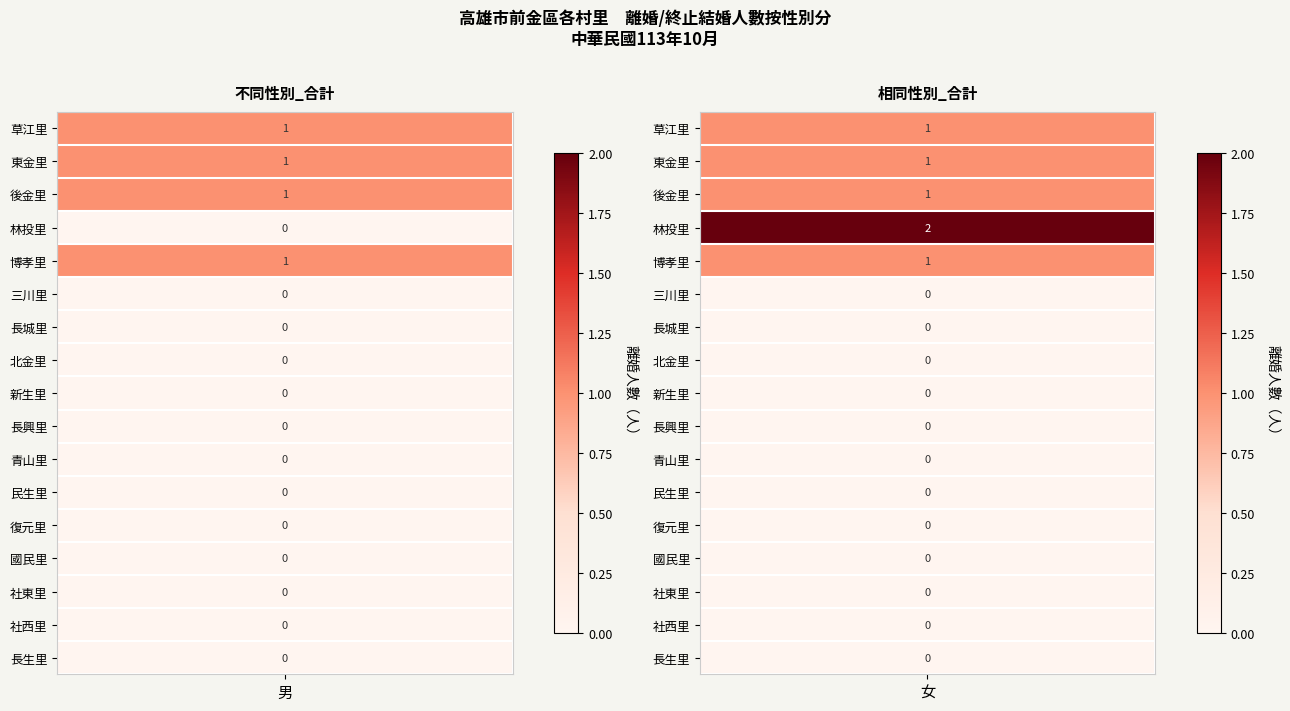

Is the value of 長城里 at 女 greater than the value of 博孝里 at 女?

No